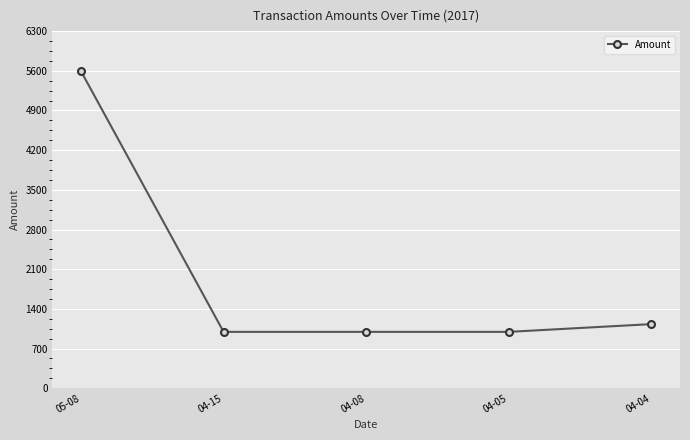

At which label is the value closest to 3294?

04-04